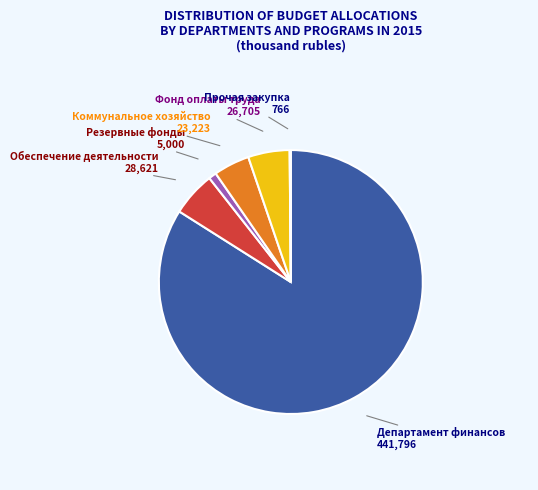

Count the number of slices in the pie.

6